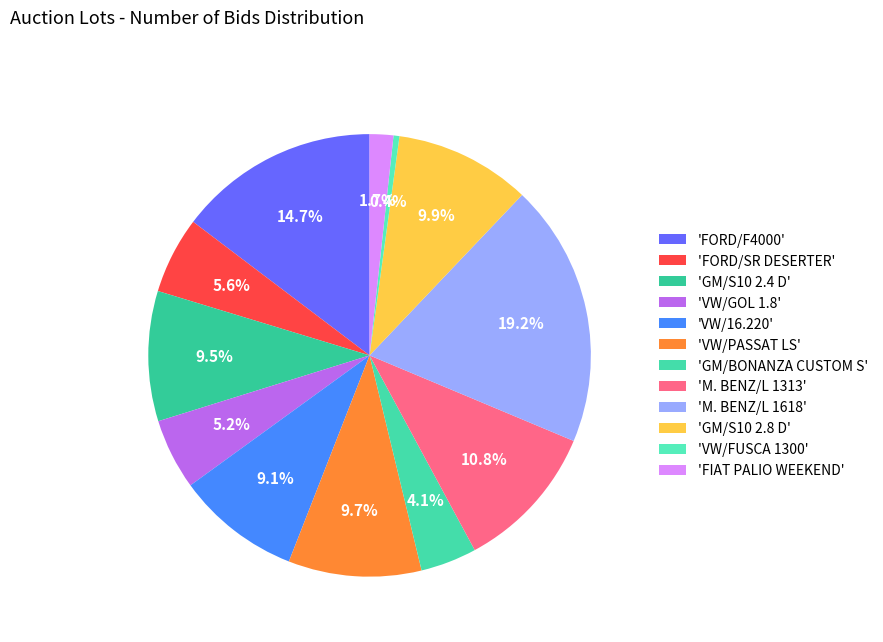

Count the number of slices in the pie.

12